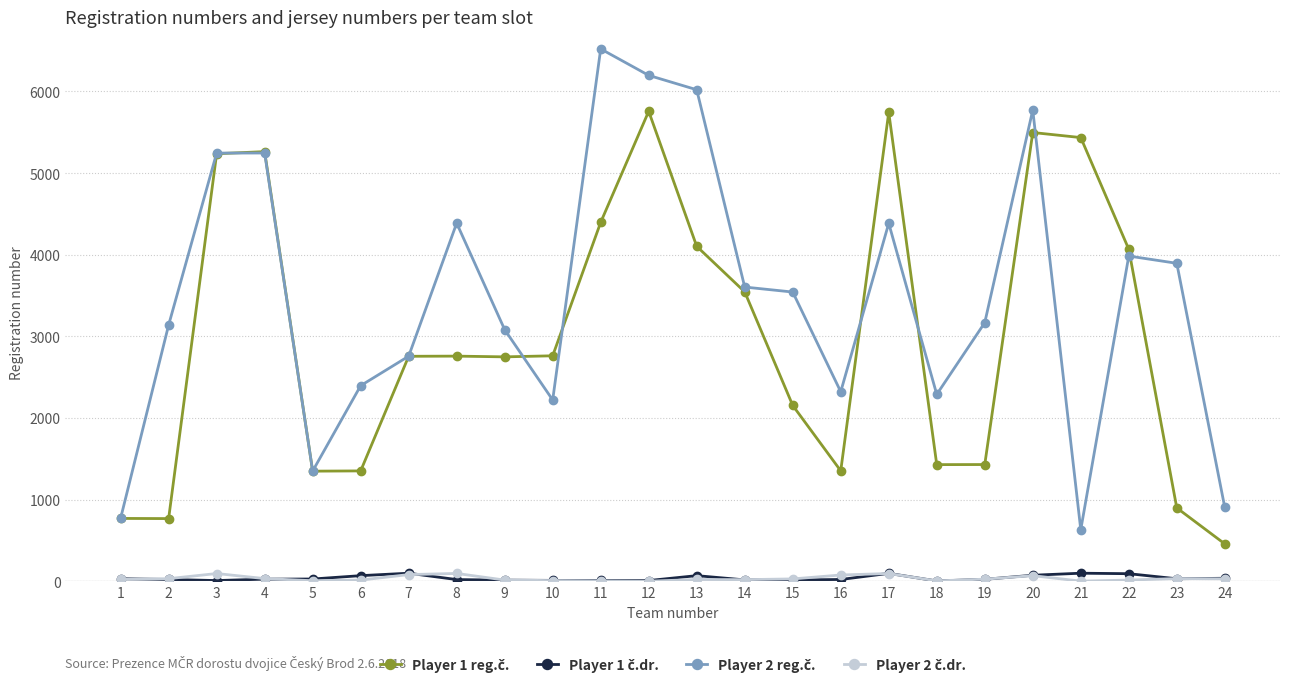

At which category is the sum across all series the highest?

12